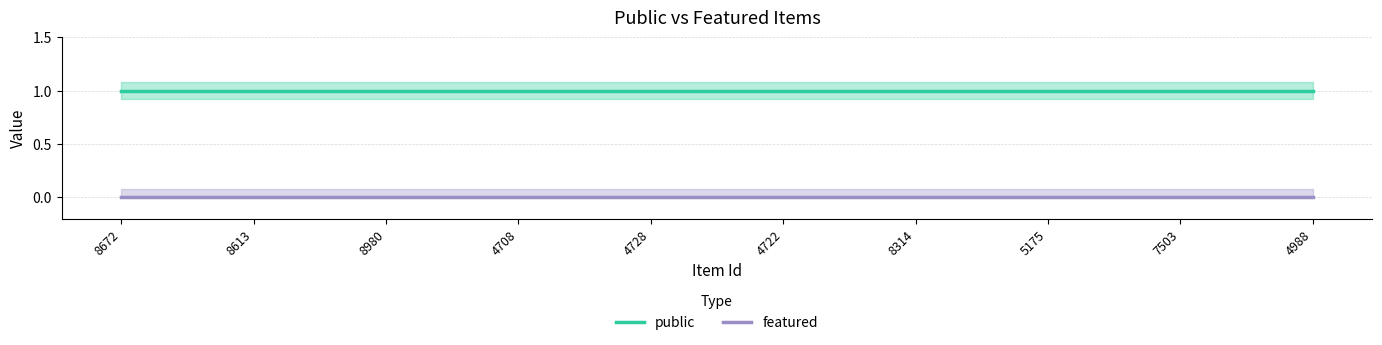

Which label corresponds to the largest value in the chart?

8672